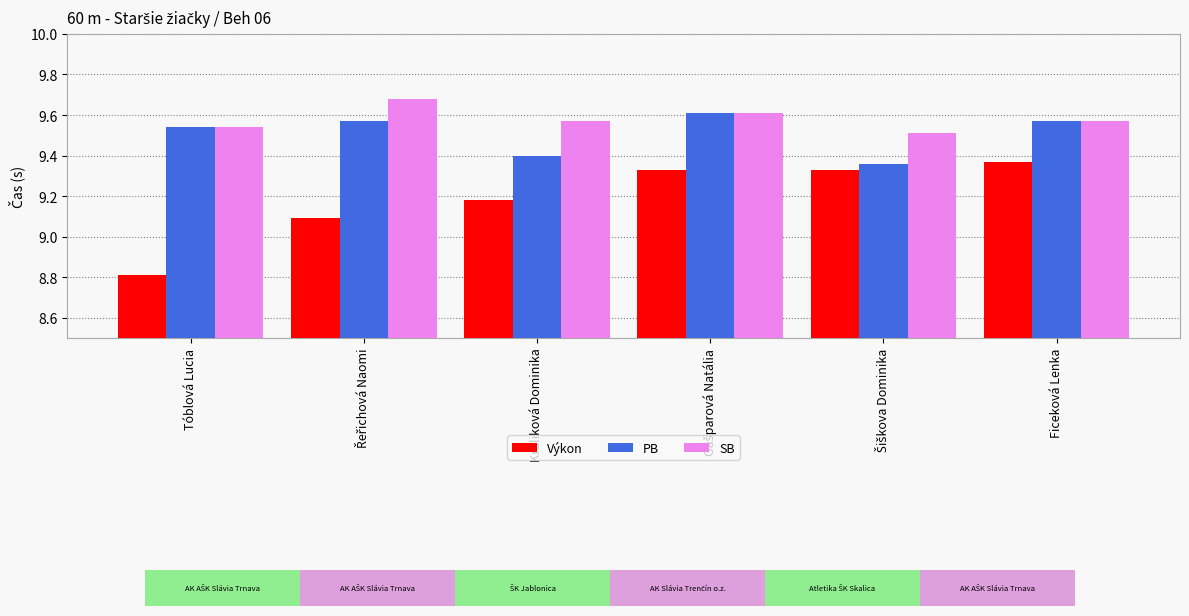

What is the sum of the PB values at Řeřichová Naomi and Ficeková Lenka?

19.1